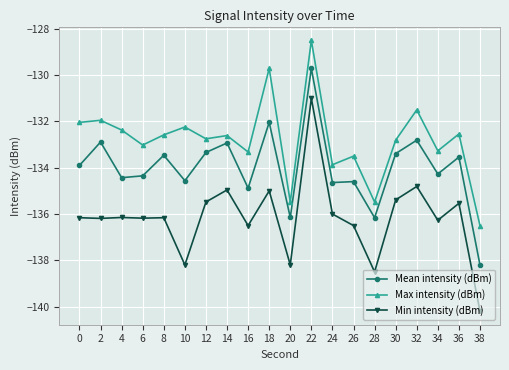

How many lines are shown in the chart?

3